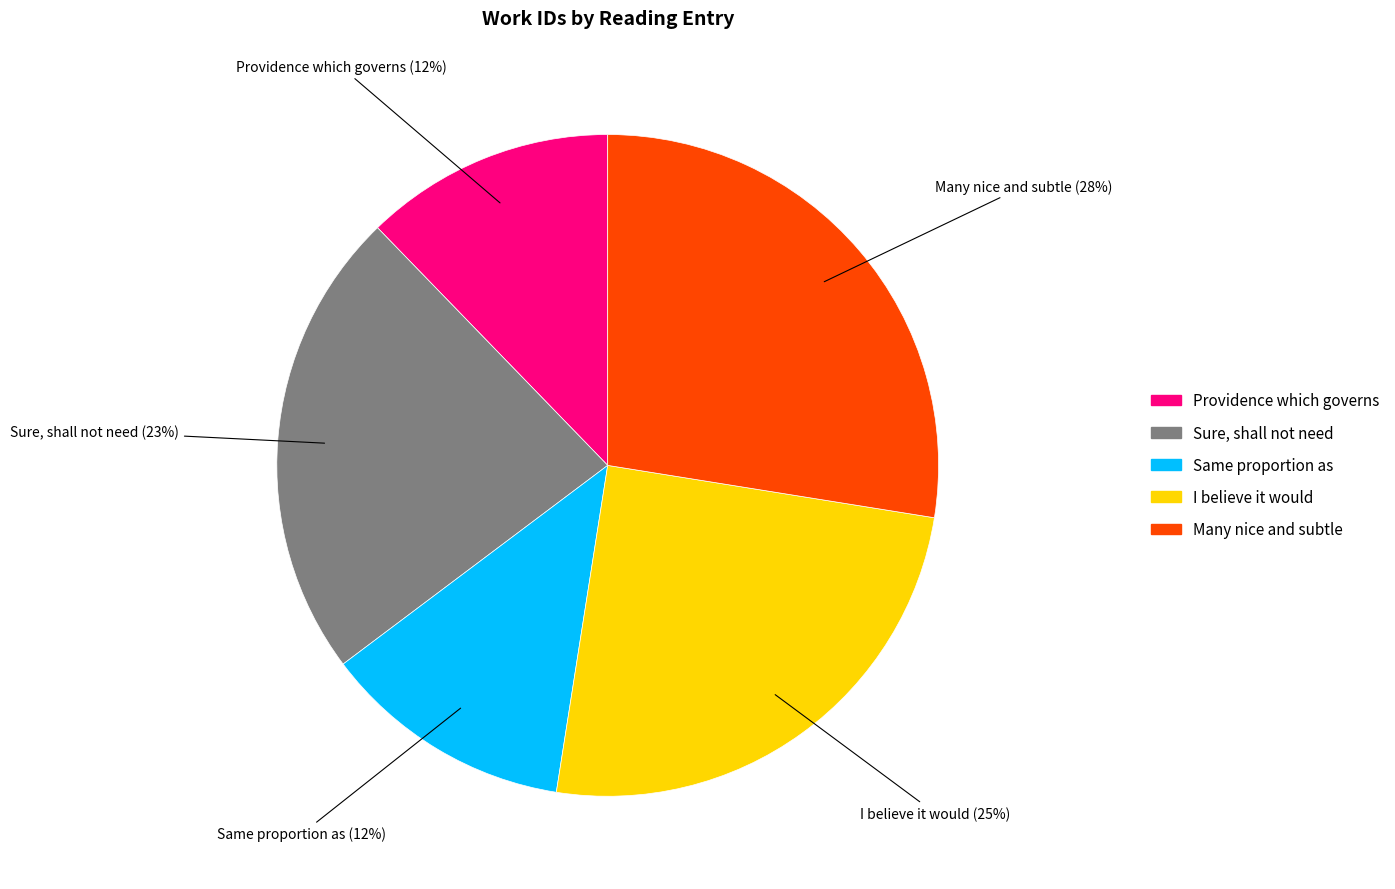

Which slice is the largest?

Many nice and subtle